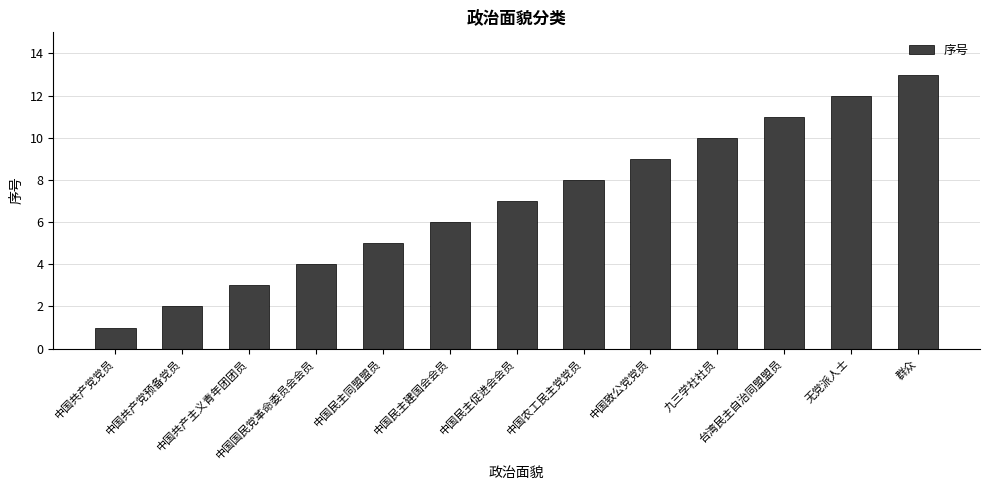

List the labels in order of value, largest first.

群众, 无党派人士, 台湾民主自治同盟盟员, 九三学社社员, 中国致公党党员, 中国农工民主党党员, 中国民主促进会会员, 中国民主建国会会员, 中国民主同盟盟员, 中国国民党革命委员会会员, 中国共产主义青年团团员, 中国共产党预备党员, 中国共产党党员